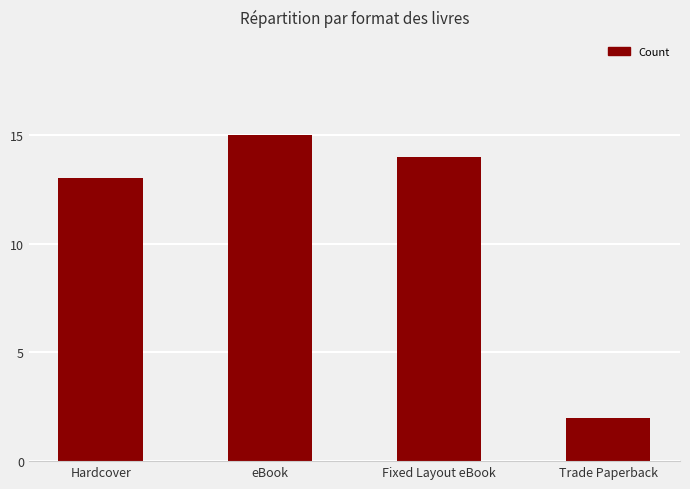

Reading left to right, extract all data points from this chart.

Hardcover=13	eBook=15	Fixed Layout eBook=14	Trade Paperback=2